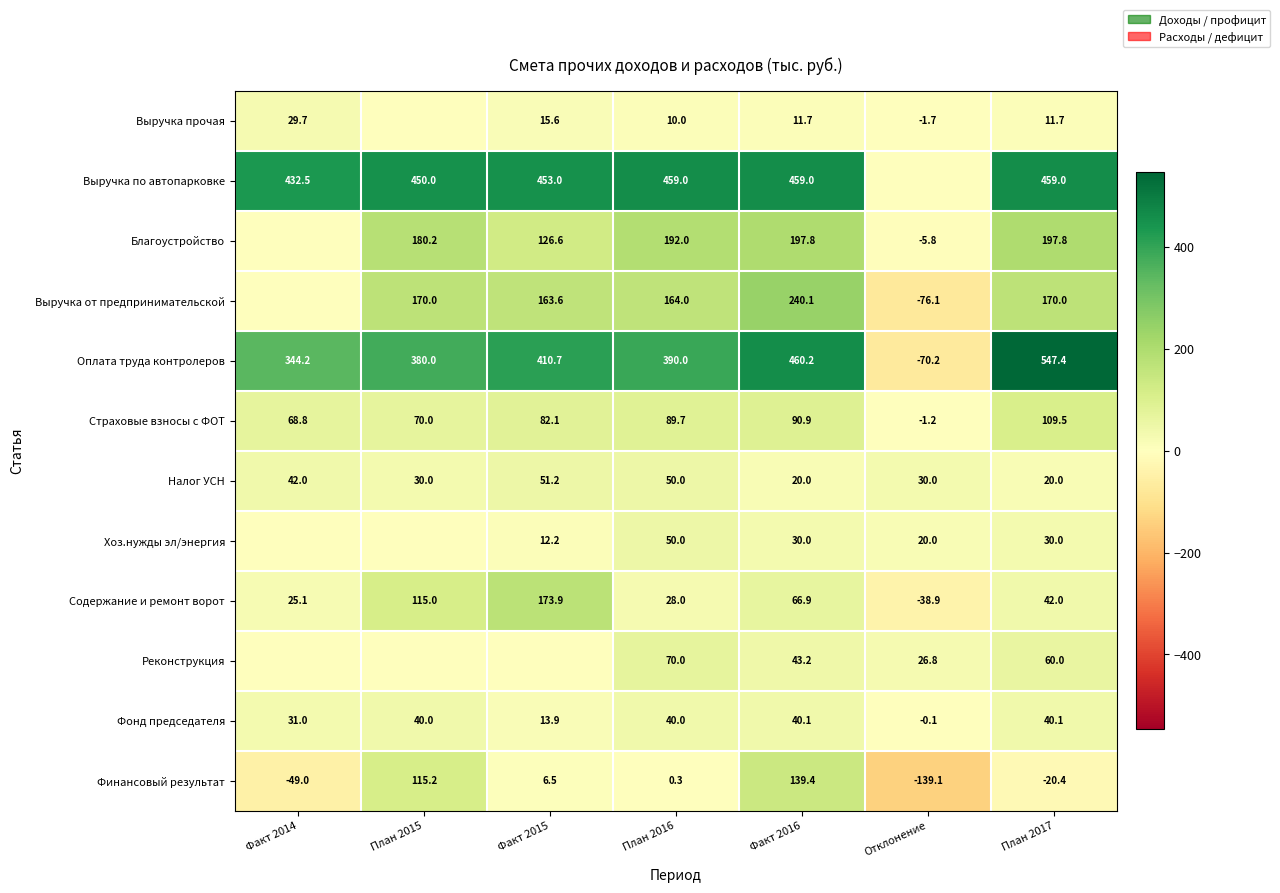

Is the value of Оплата труда контролеров at План 2016 greater than the value of Благоустройство at Отклонение?

Yes